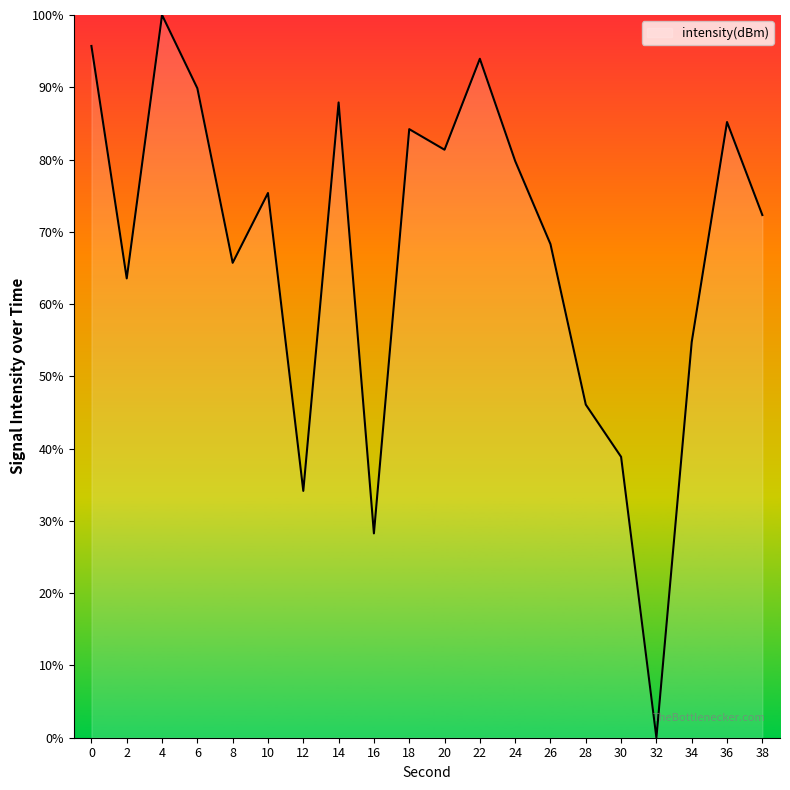

Rank the categories by value from lowest to highest.

32, 16, 12, 30, 28, 34, 2, 8, 26, 38, 10, 24, 20, 18, 36, 14, 6, 22, 0, 4